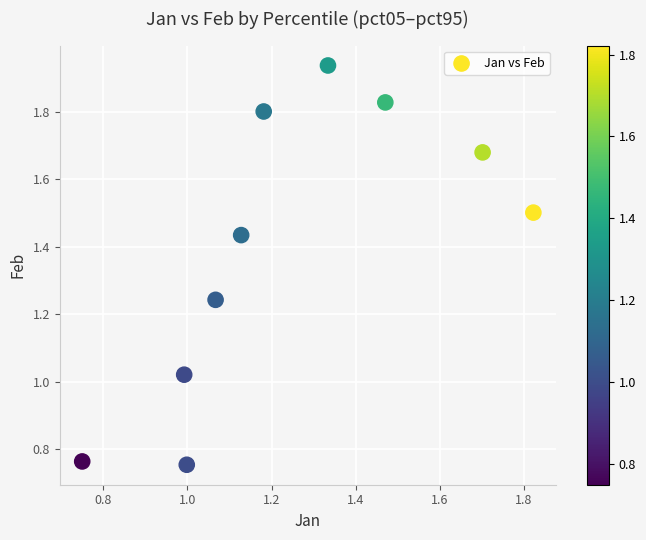

What is the range of X values (max minus min)?

1.1